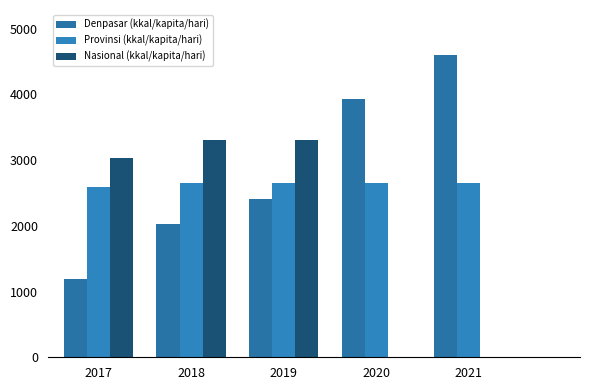

What is the difference between the highest and lowest values at 2018?

1274